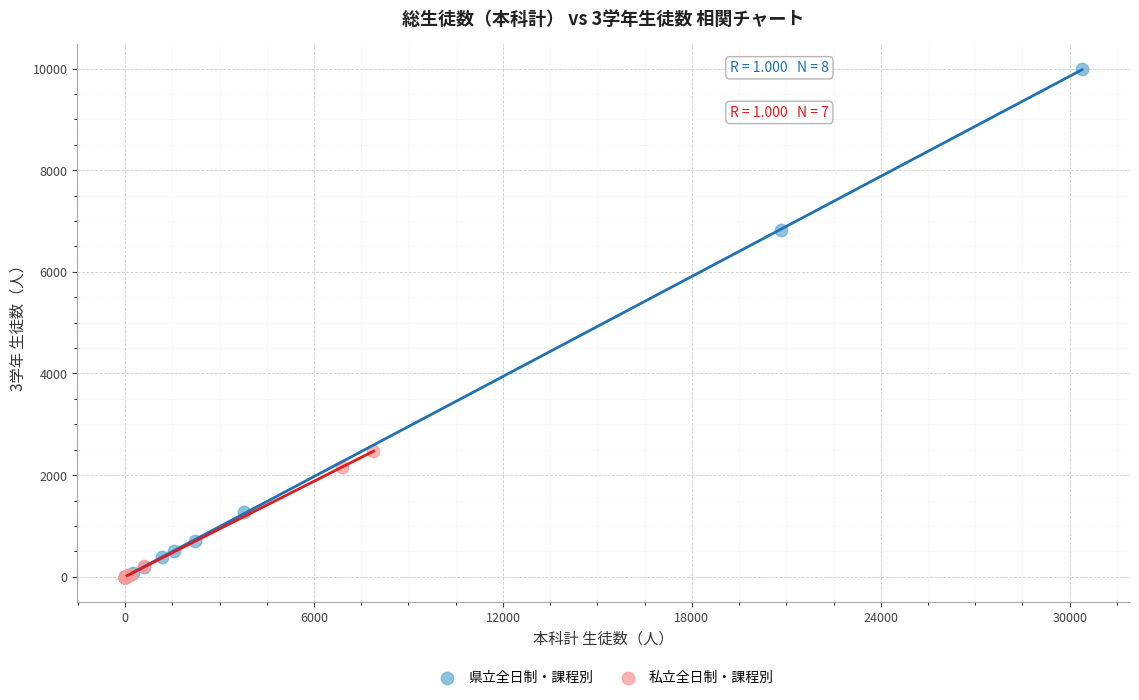

Which series has the widest spread of Y values?

県立全日制・課程別